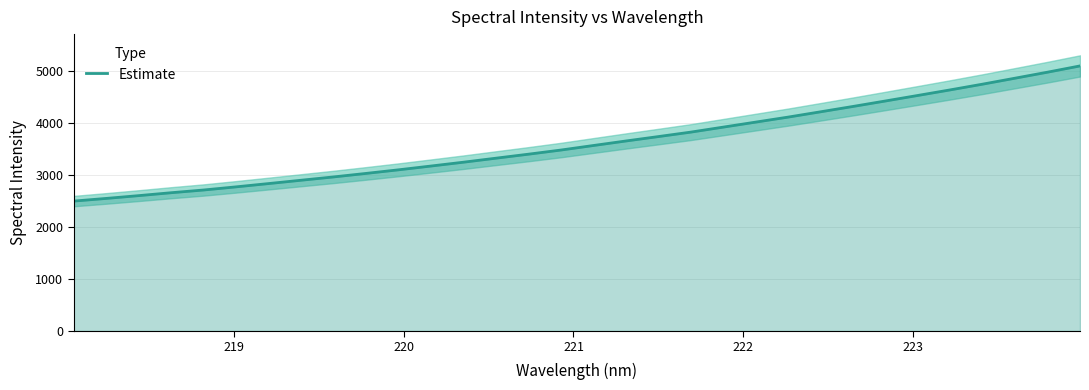

What is the lowest value of the Estimate series?

2498.2